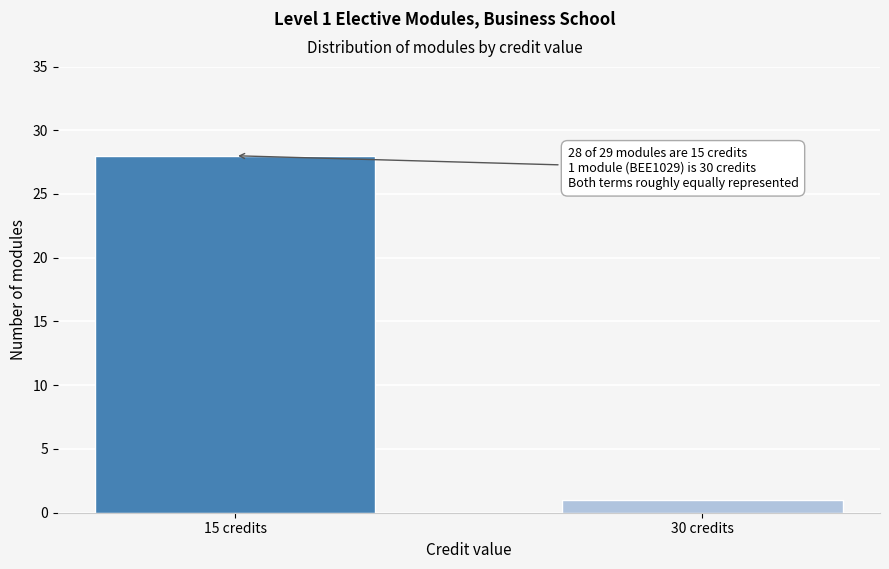

Reading left to right, transcribe all the data shown in this chart.

15 credits=28	30 credits=1